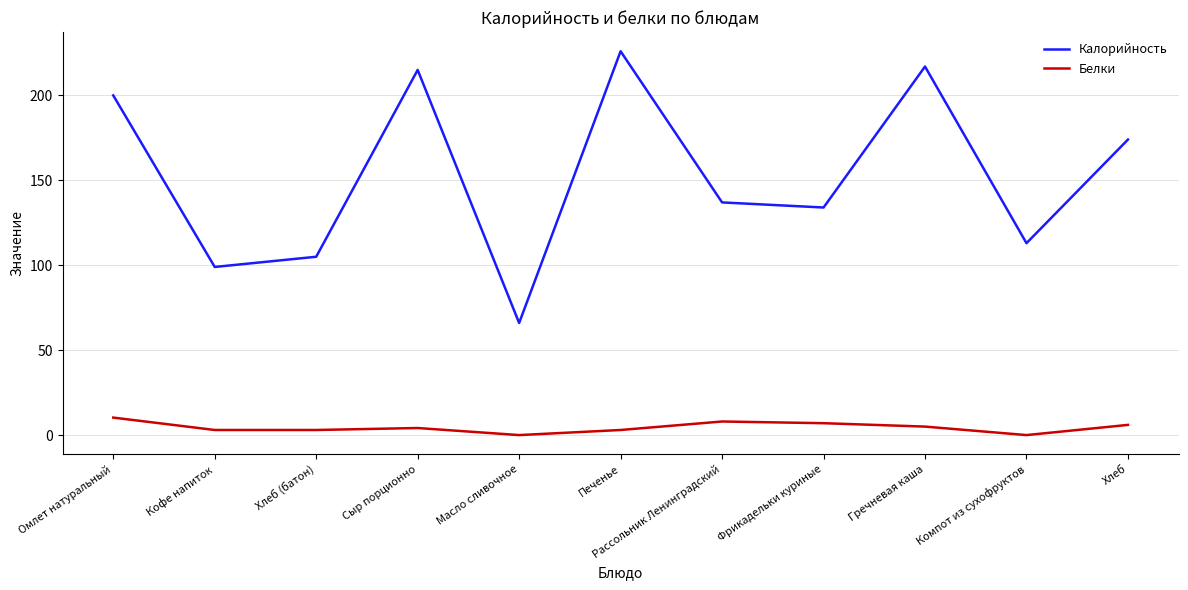

What are all the series names shown in the legend?

Калорийность, Белки